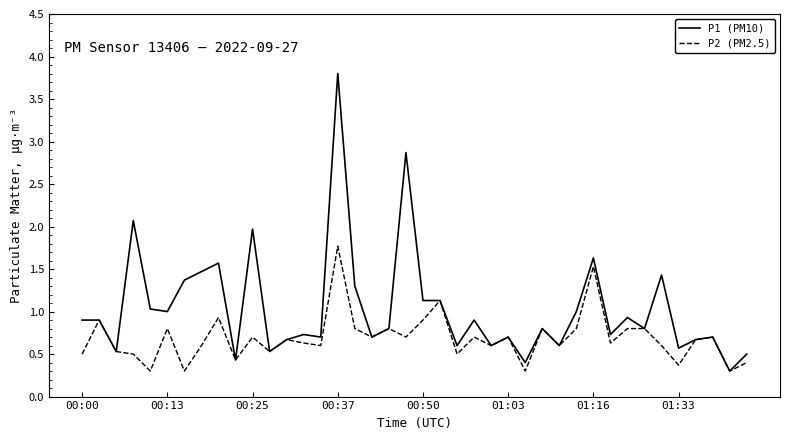

How many lines are shown in the chart?

2